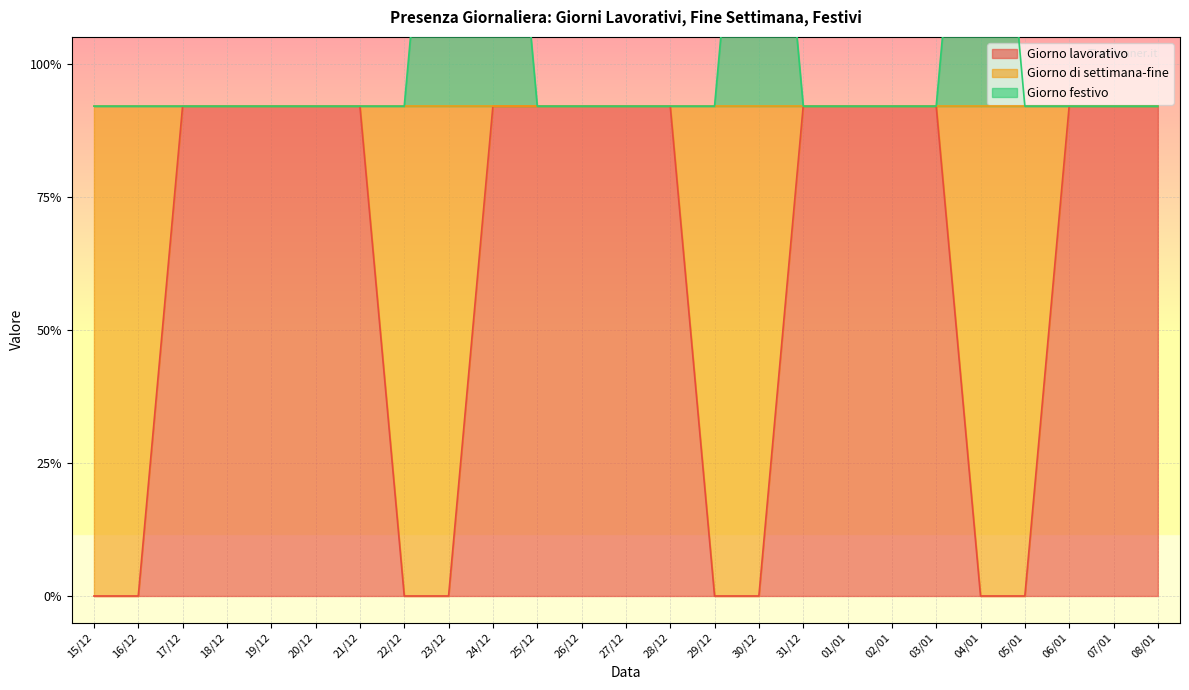

Is it true that Giorno lavorativo equals 0.9 at 08/01?

True